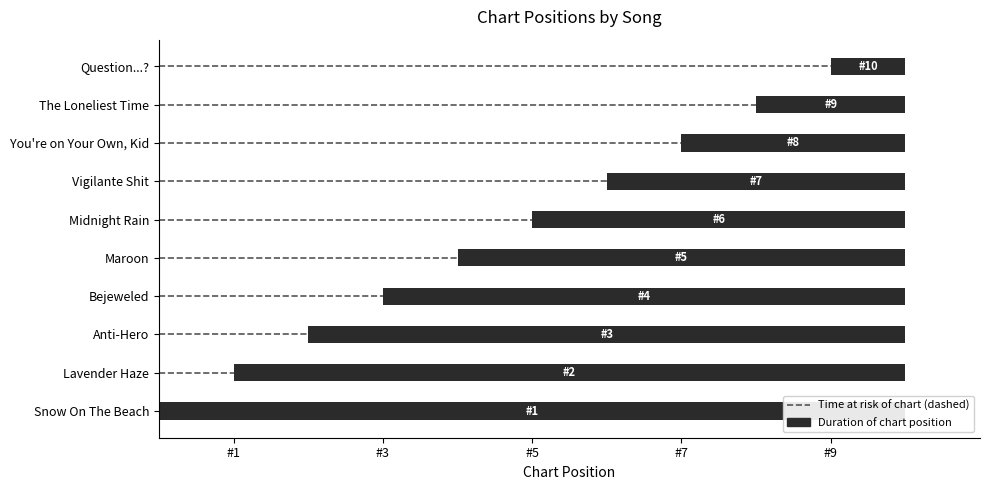

The chart shows a value of 8 at You're on Your Own, Kid. True or false?

True